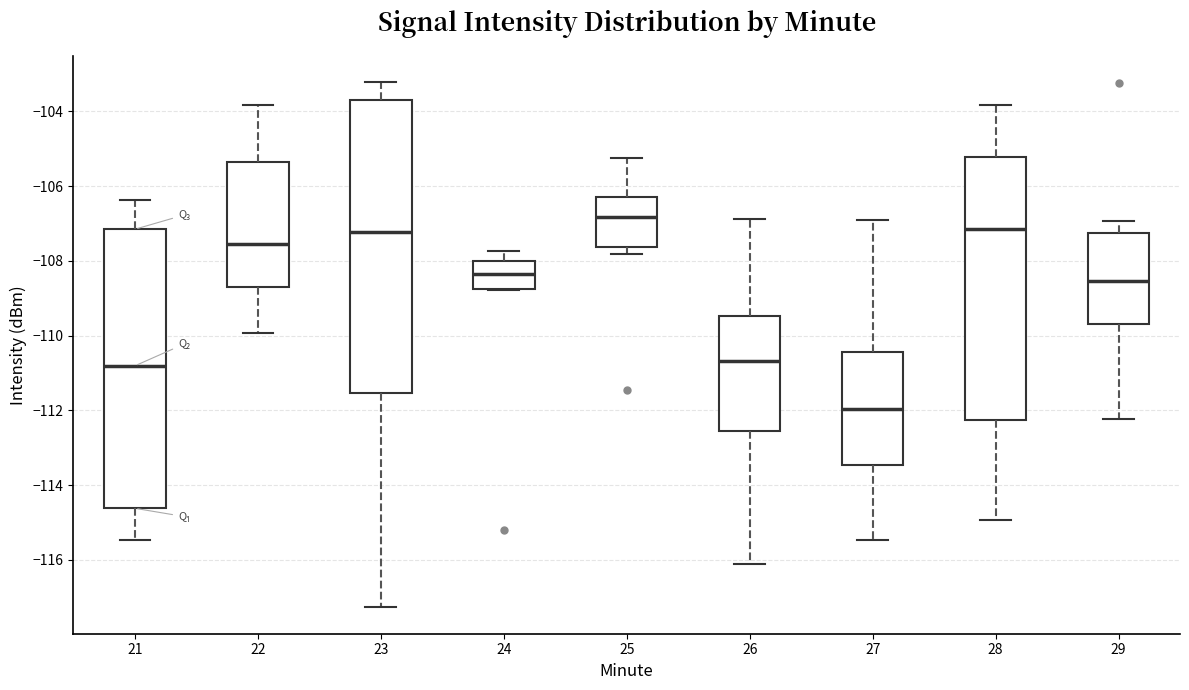

Where is the lower edge of the box at x = 25 on the y-axis? The values are not printed on the chart, so give them approximately, as read against the axis.

-107.6